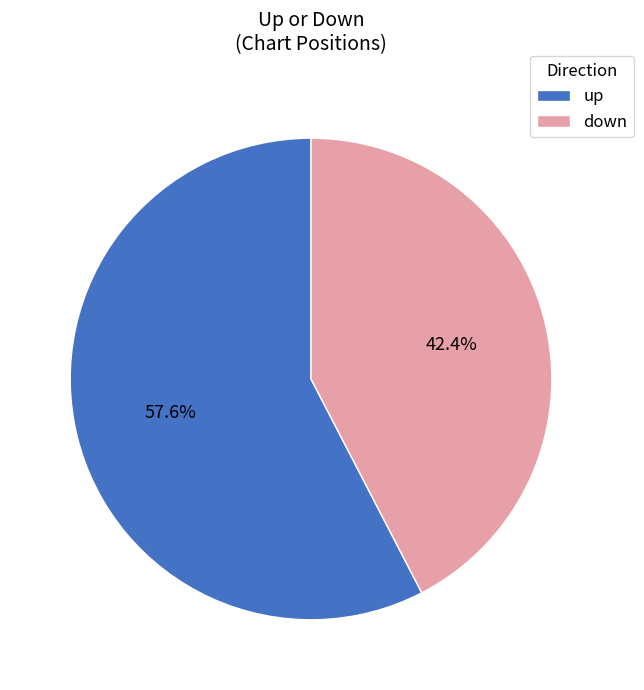

Do down and up together represent more than half of the pie?

Yes